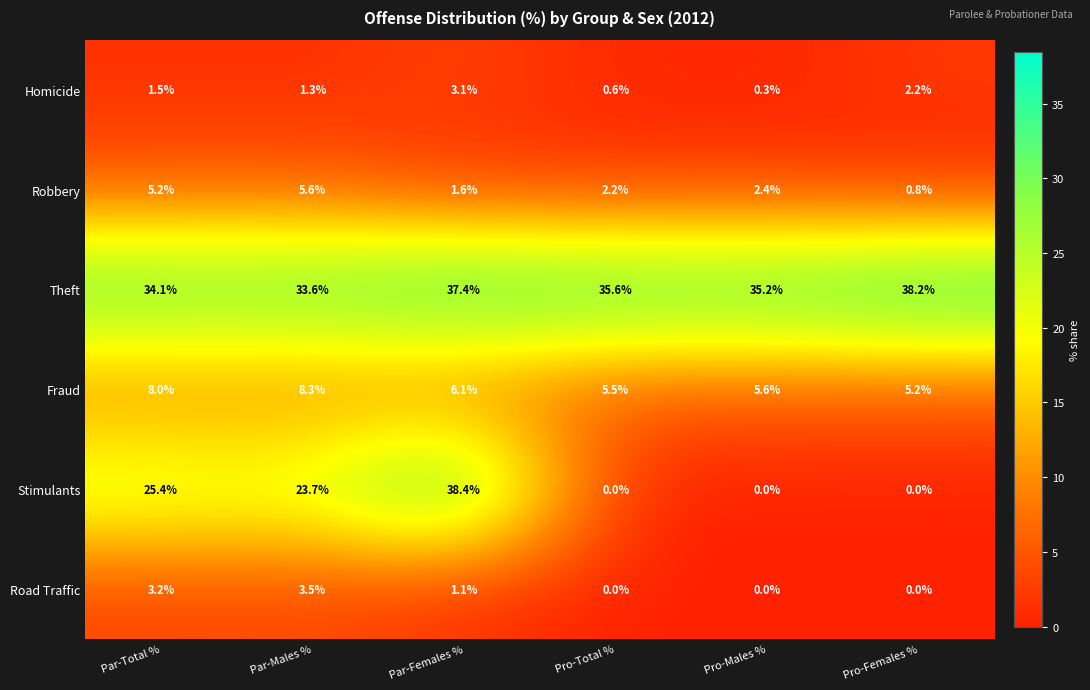

How many series are shown in this chart?

6